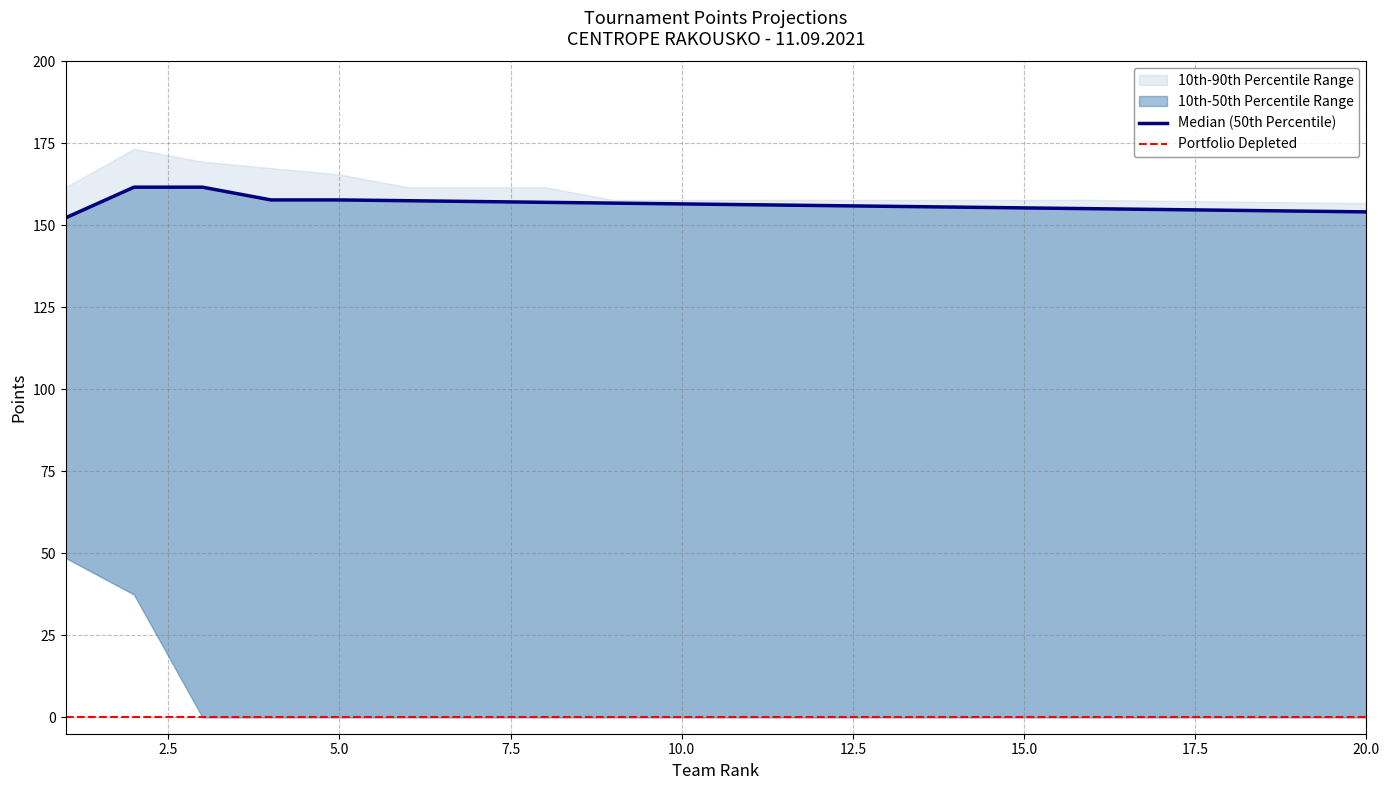

What is the difference between the p90 values at 18 and 2?

16.0